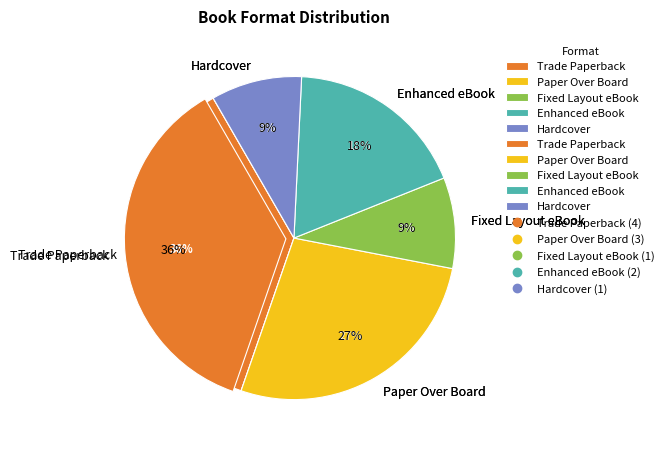

Which category has the smallest portion of the pie?

Michael Bird-Boy